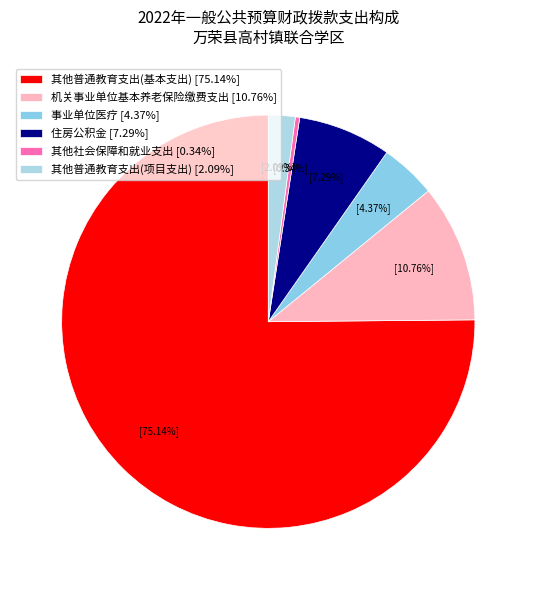

What portion of the pie excludes 事业单位医疗?

95.6%